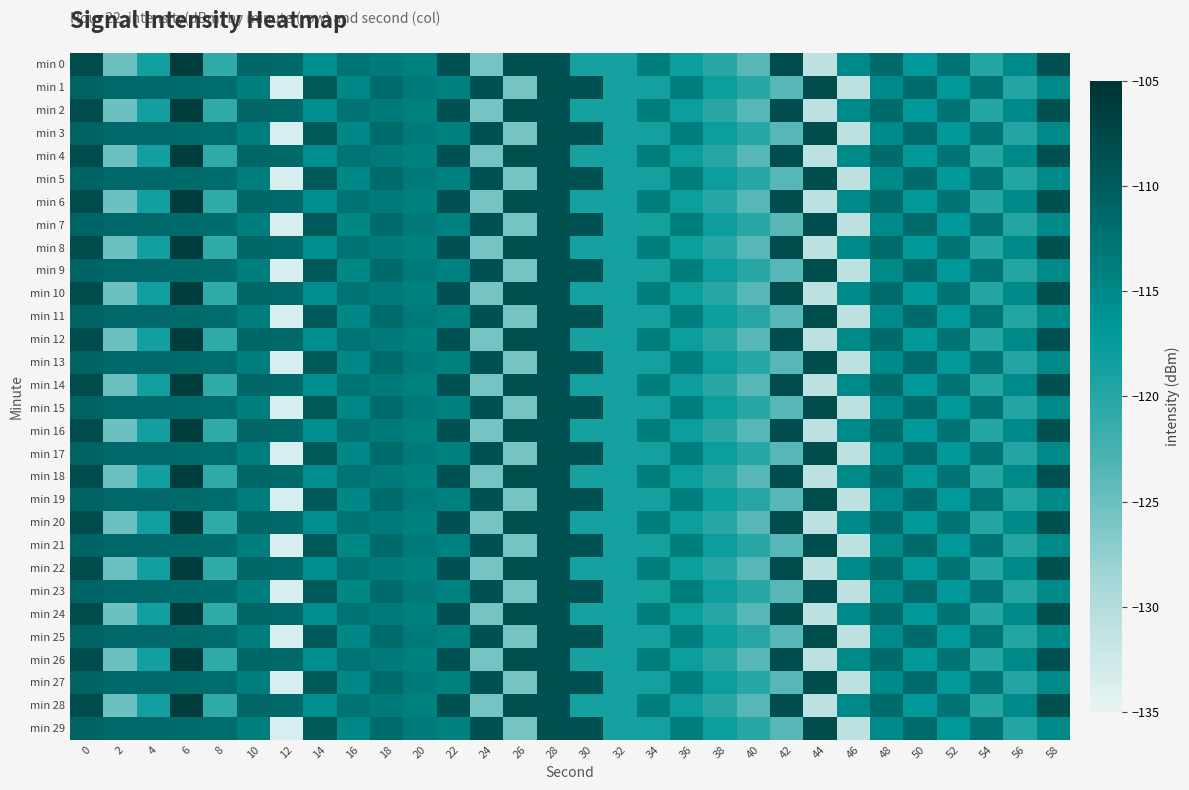

At which category is the sum across all series the highest?

28